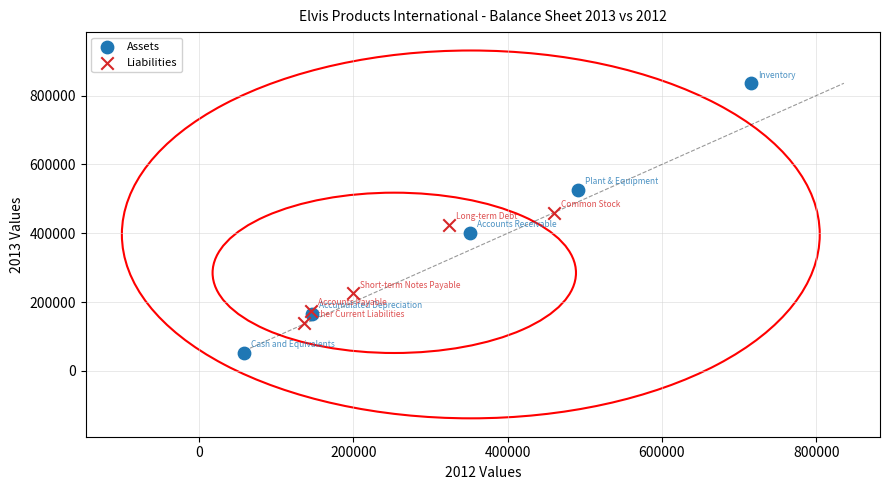

Which series reaches the maximum Y coordinate?

Assets